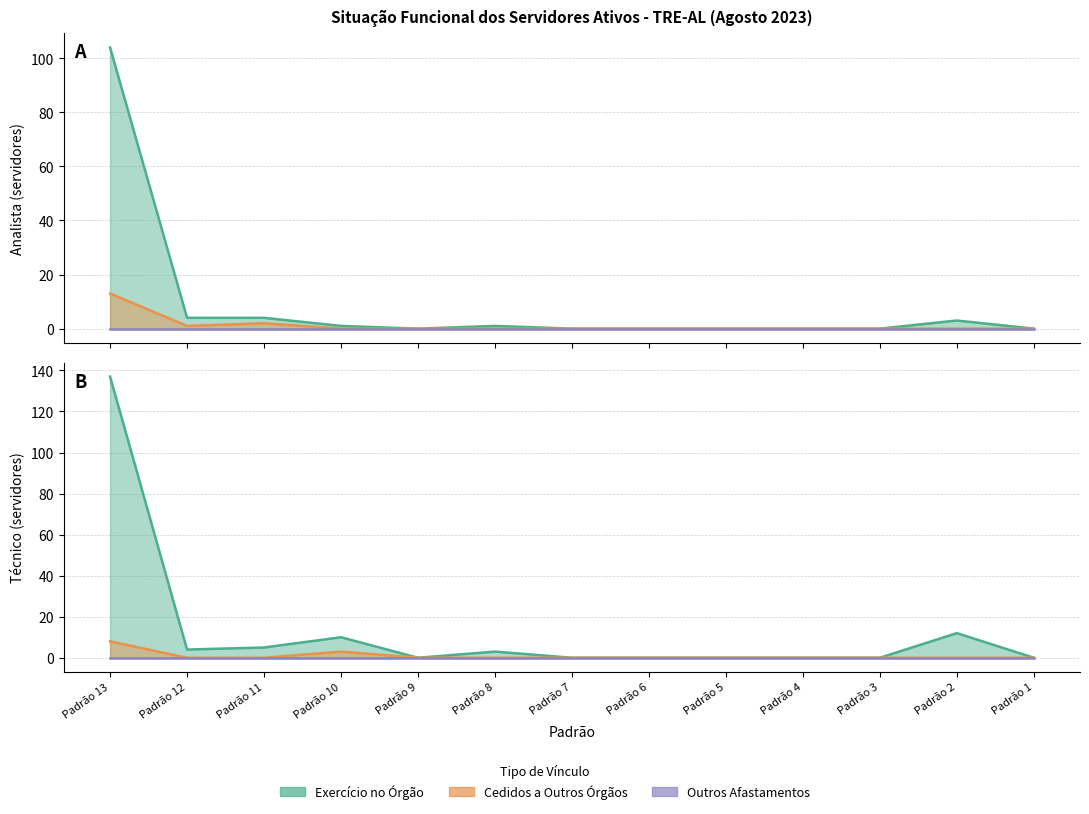

What is the difference between the maximum and minimum values in the Analista - Exercício no Órgão series?

104